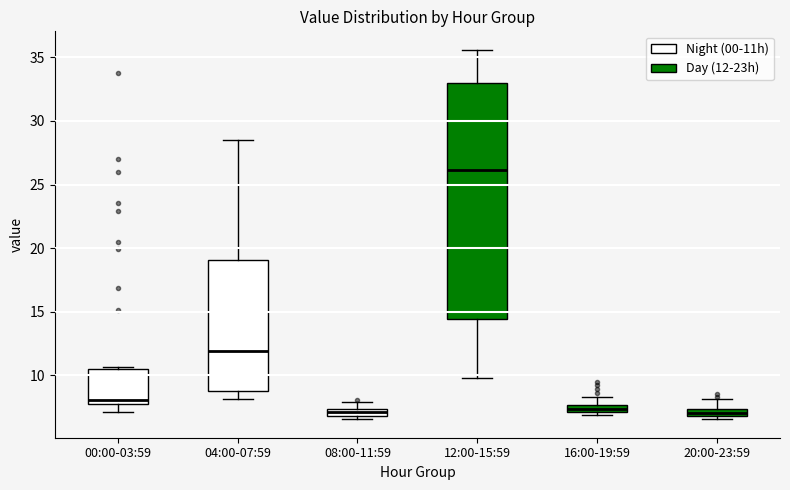

Comparing the boxes themselves (not the whiskers), which one is the tallest?

12:00-15:59